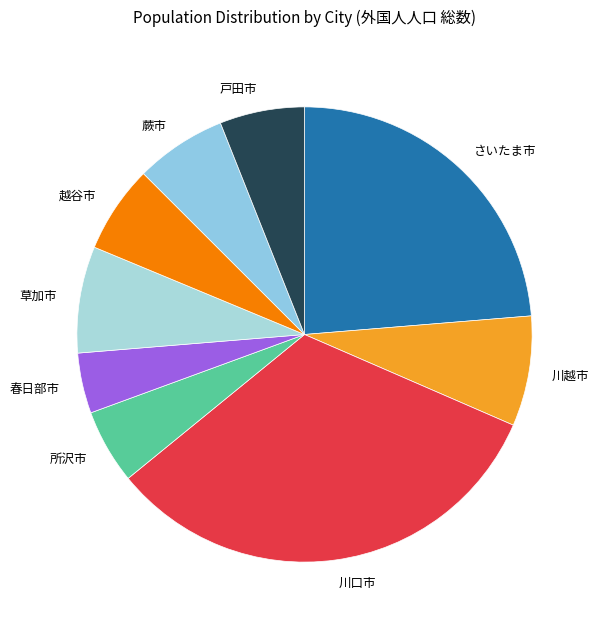

Is there any slice that represents more than half of the pie?

No